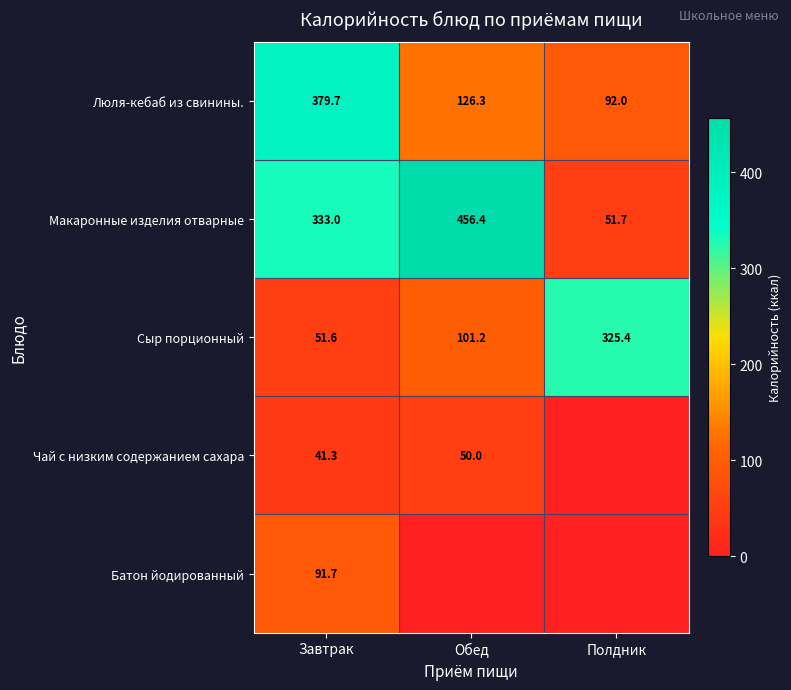

Rank the categories by Макаронные изделия отварные value from lowest to highest.

Полдник, Завтрак, Обед